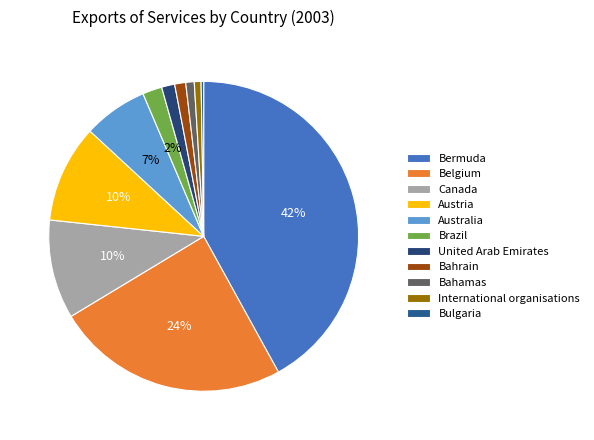

How many segments does this pie chart have?

11